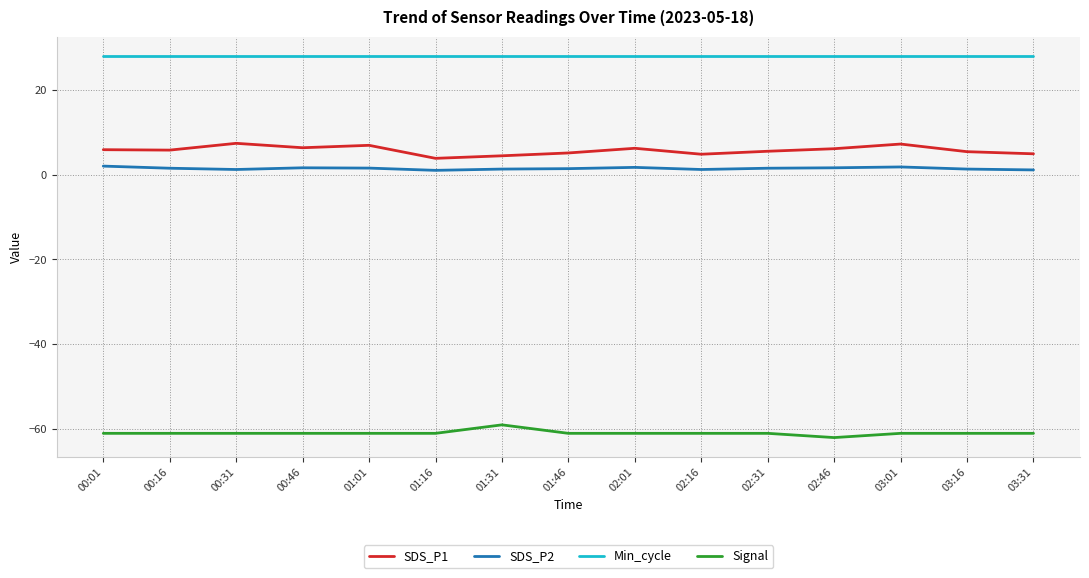

What is the maximum value shown in the chart?

28.0